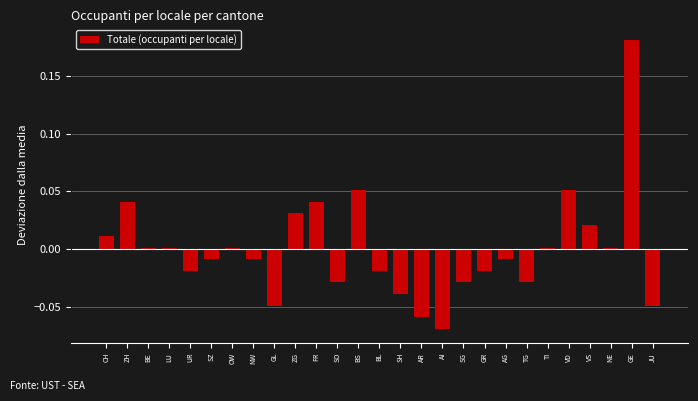

What is the label of the 3rd bar from the right?

NE